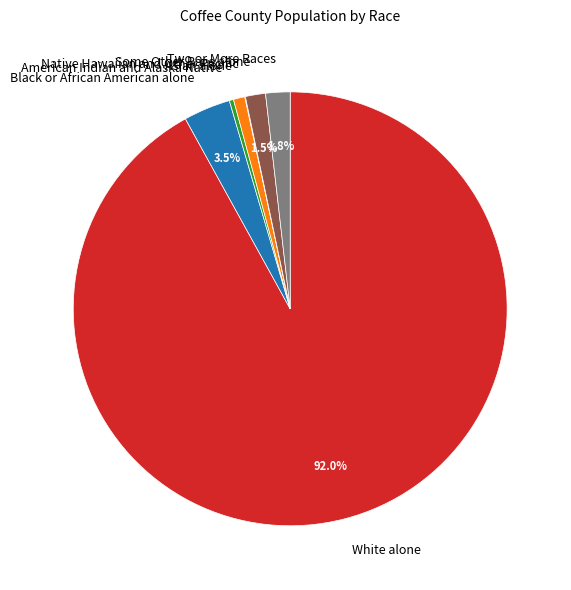

To the nearest percent, what is the difference between the largest and smallest slice percentages?

92%